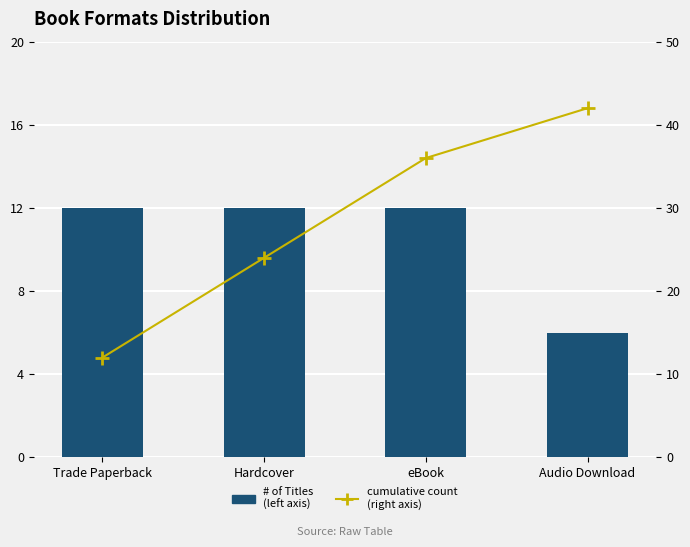

What is the label of the 1st bar from the left?

Trade Paperback